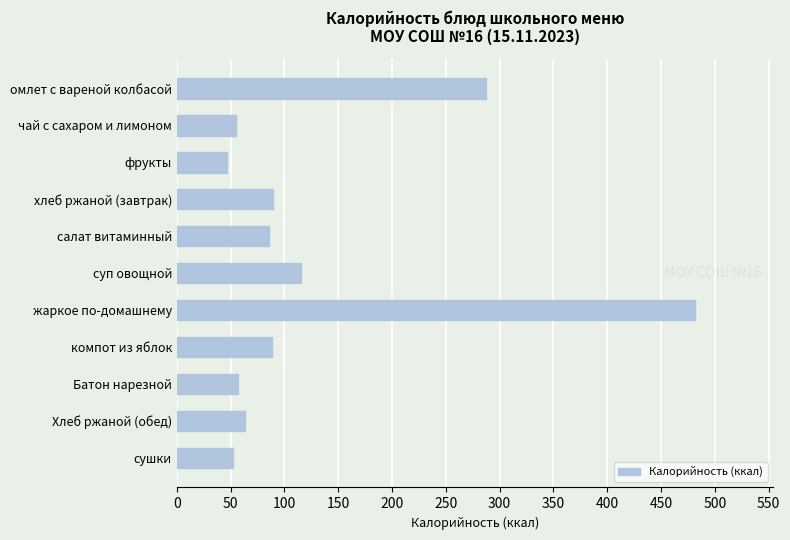

Between омлет с вареной колбасой and фрукты, which is larger?

омлет с вареной колбасой